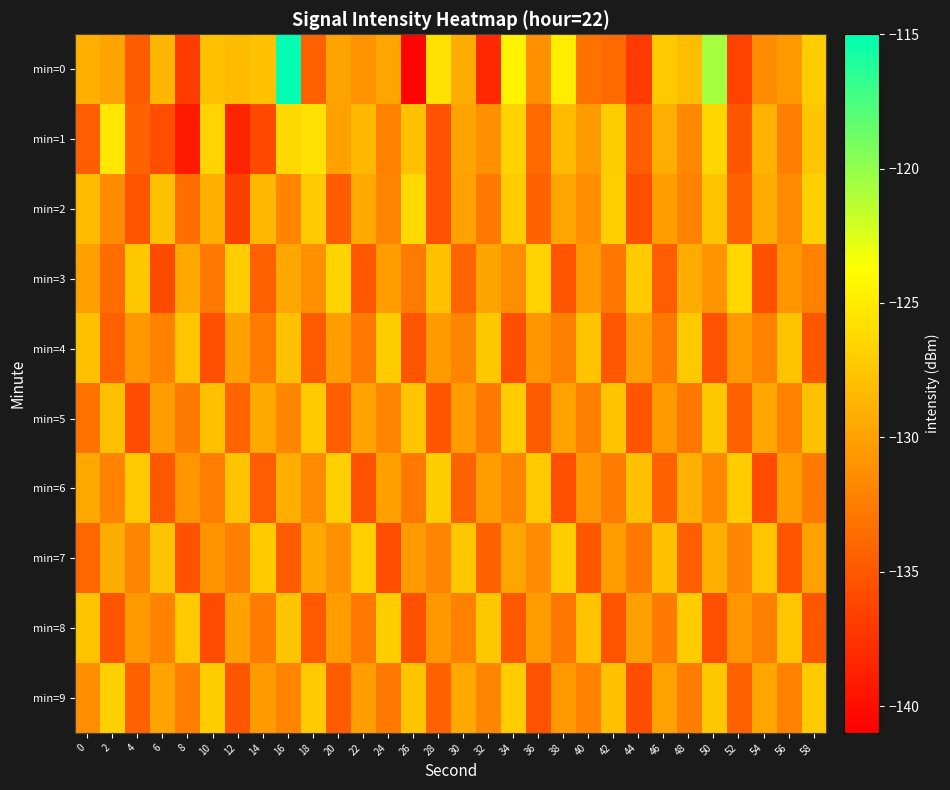

Rank the series by their maximum value, from lowest to highest.

min=4, min=5, min=8, min=7, min=6, min=9, min=3, min=2, min=1, min=0